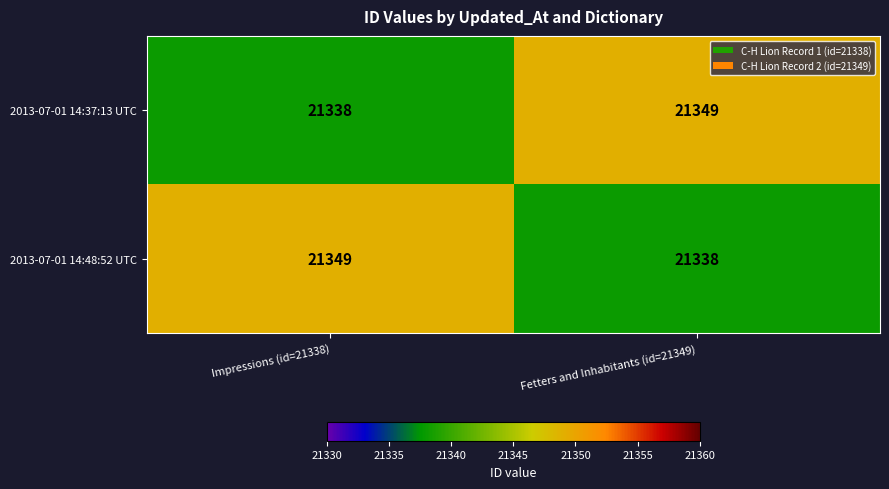

Rank the series at Impressions (id=21338) from lowest to highest value.

2013-07-01 14:37:13 UTC, 2013-07-01 14:48:52 UTC